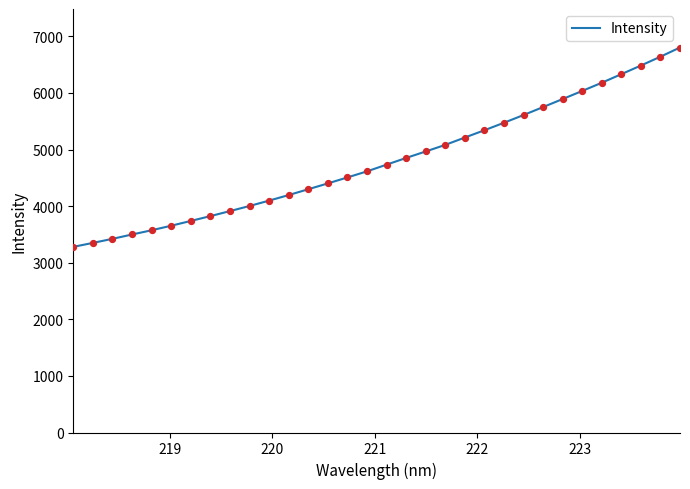

What is the greatest value displayed?

6802.4